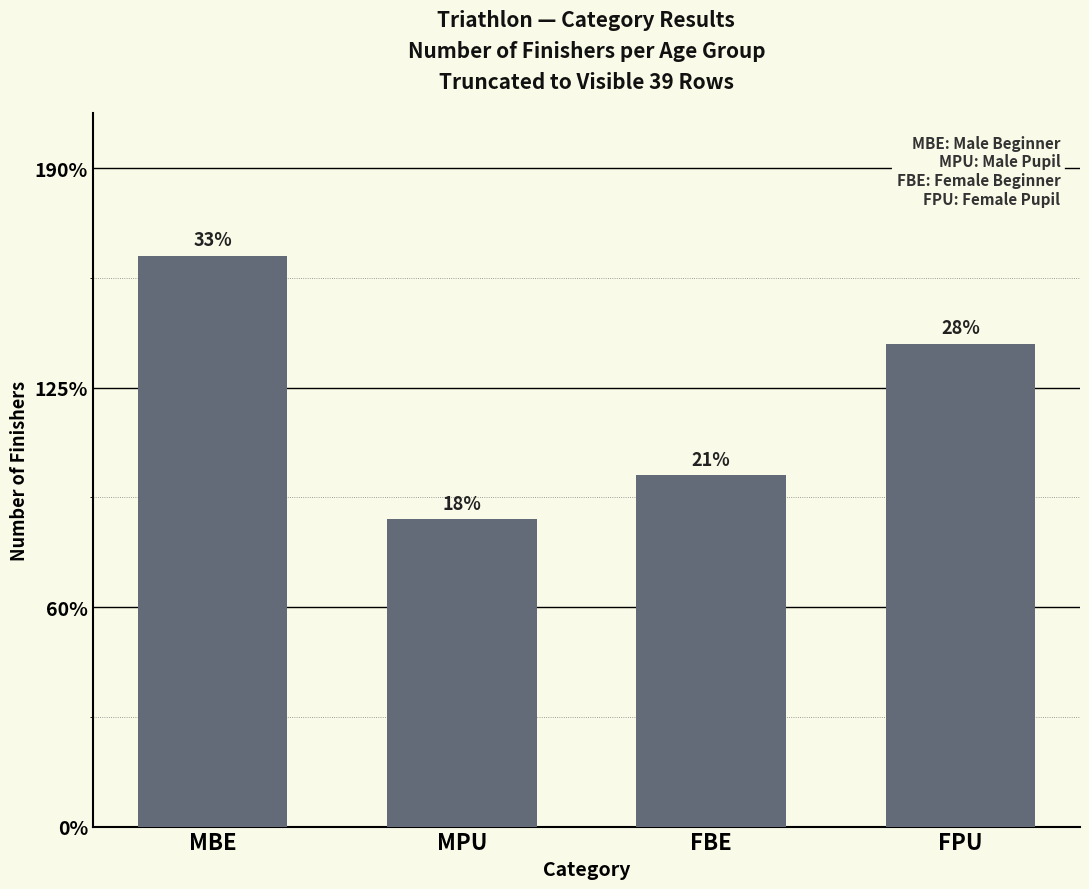

Are the bars horizontal?

No